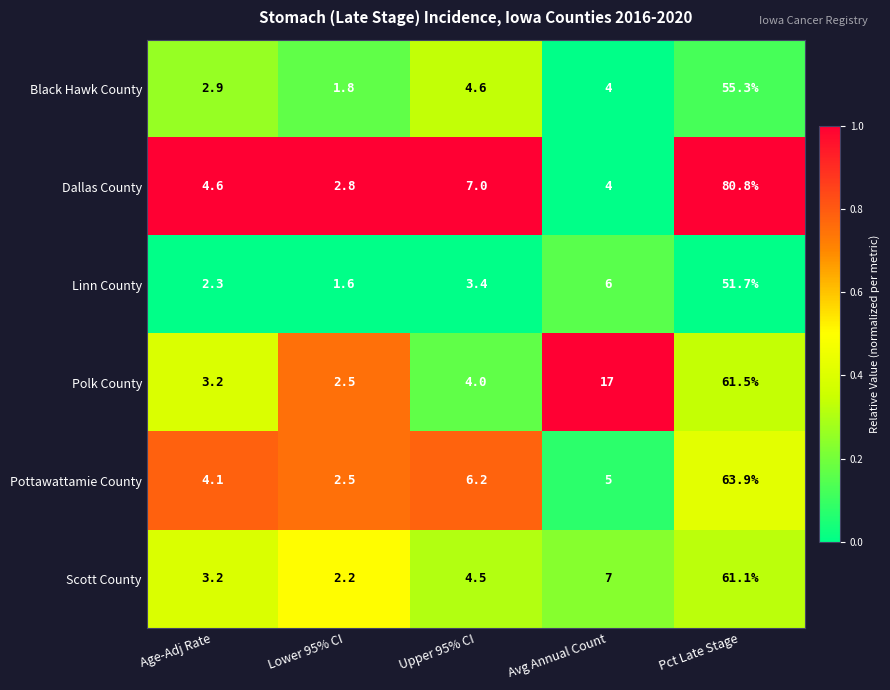

The value of Scott County at Age-Adj Rate is 3.2. True or false?

True